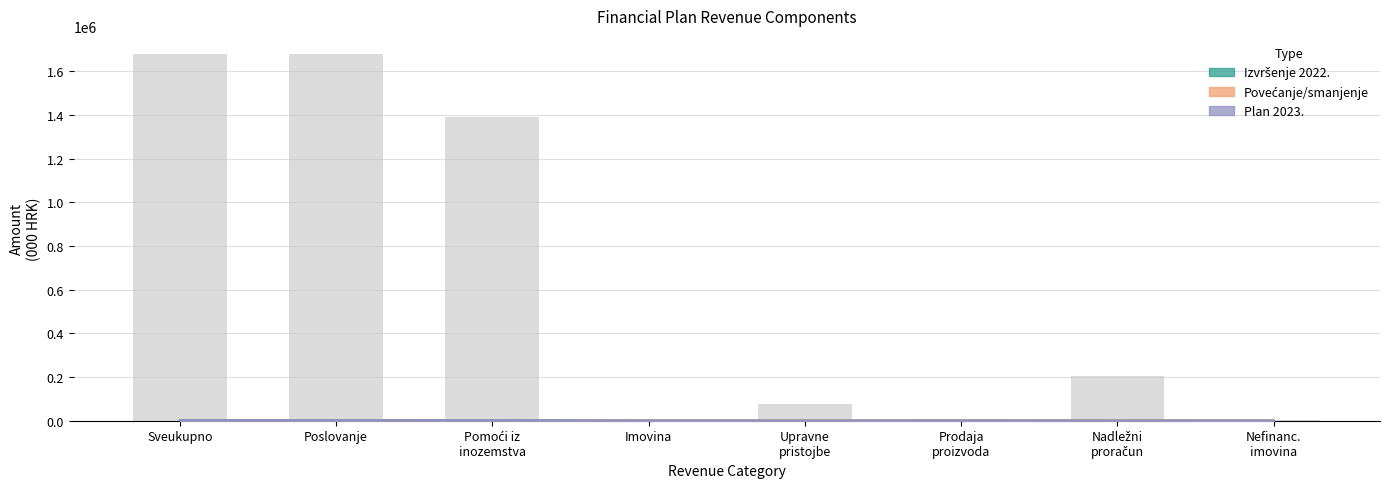

Count the number of categories in the chart.

8